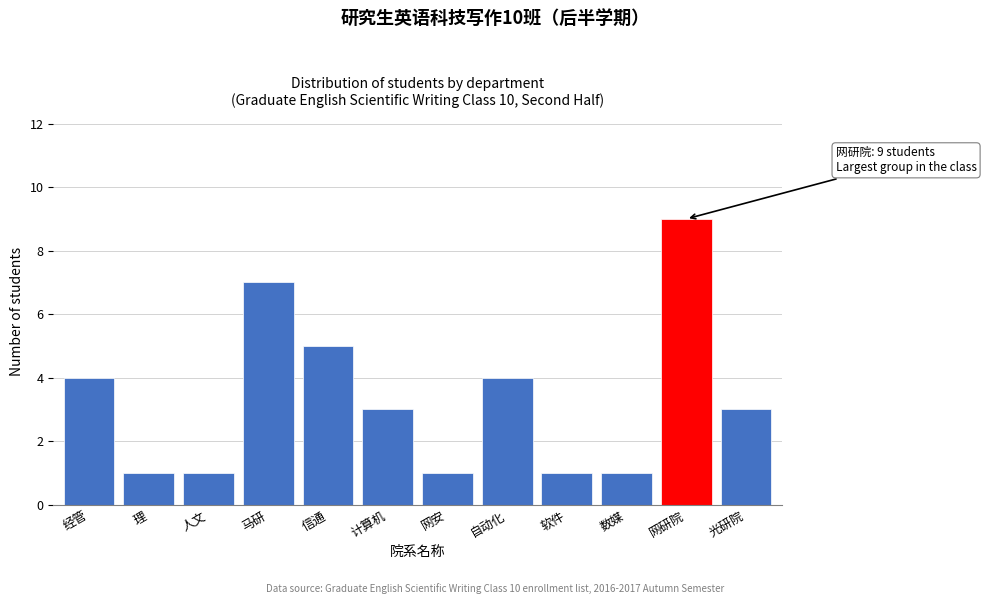

Reading left to right, list all the values displayed in this chart.

经管=4	理=1	人文=1	马研=7	信通=5	计算机=3	网安=1	自动化=4	软件=1	数媒=1	网研院=9	光研院=3